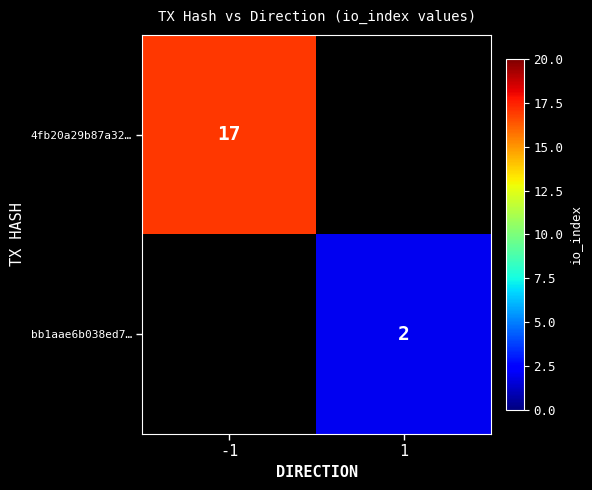

True or false: 4fb20a29b87a32… has a value of 17 at -1.

True